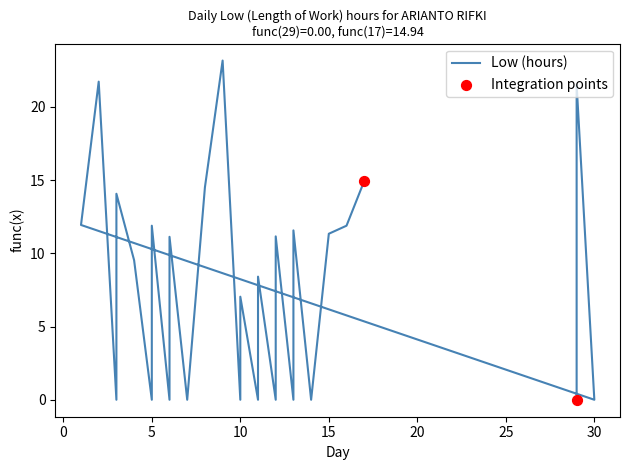

Which has a higher value, 10 or 6?

6